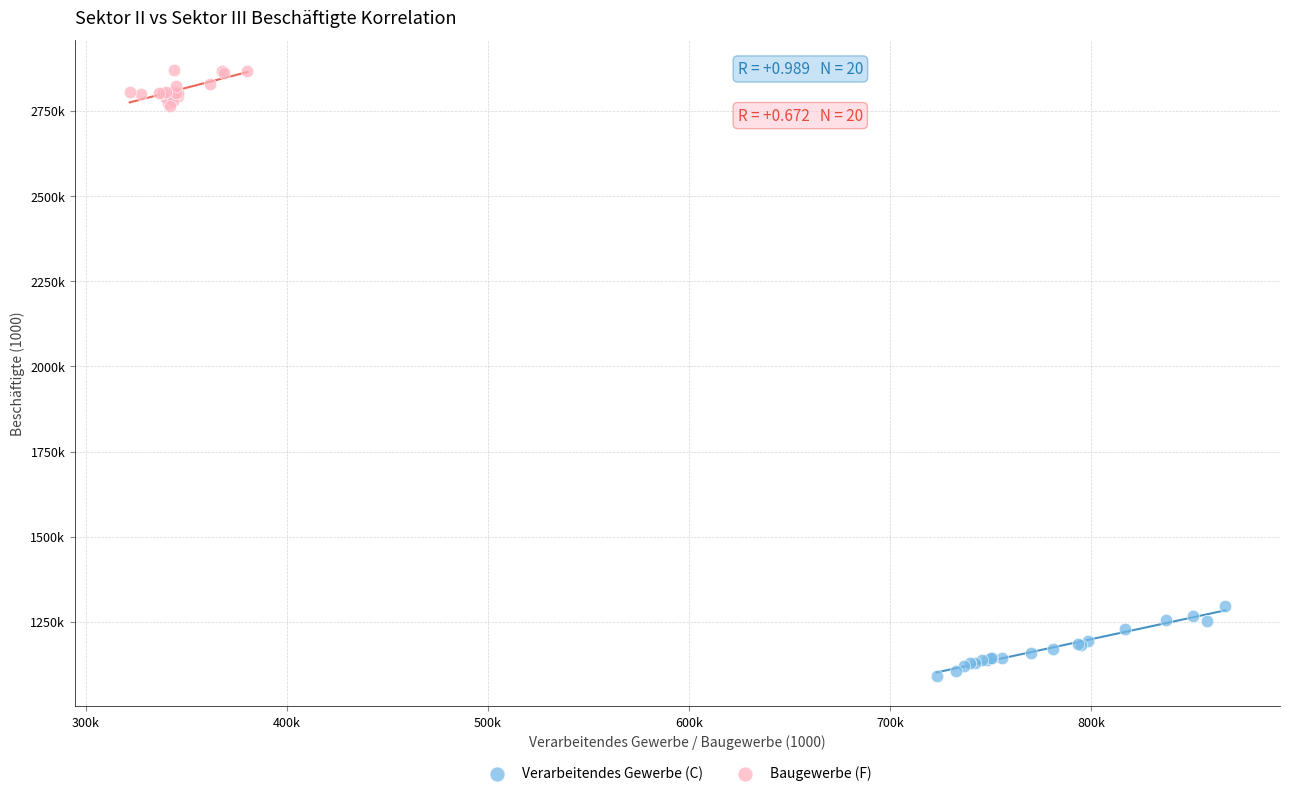

Which series has the widest spread of Y values?

Verarbeitendes Gewerbe (C)